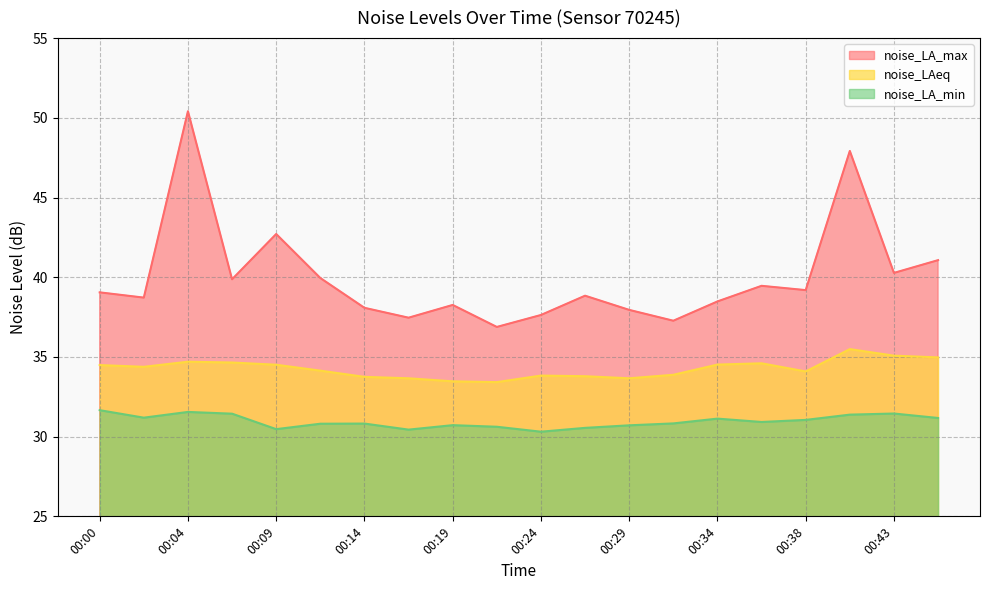

What is the difference between the maximum and minimum values in the noise_LAeq series?

2.1